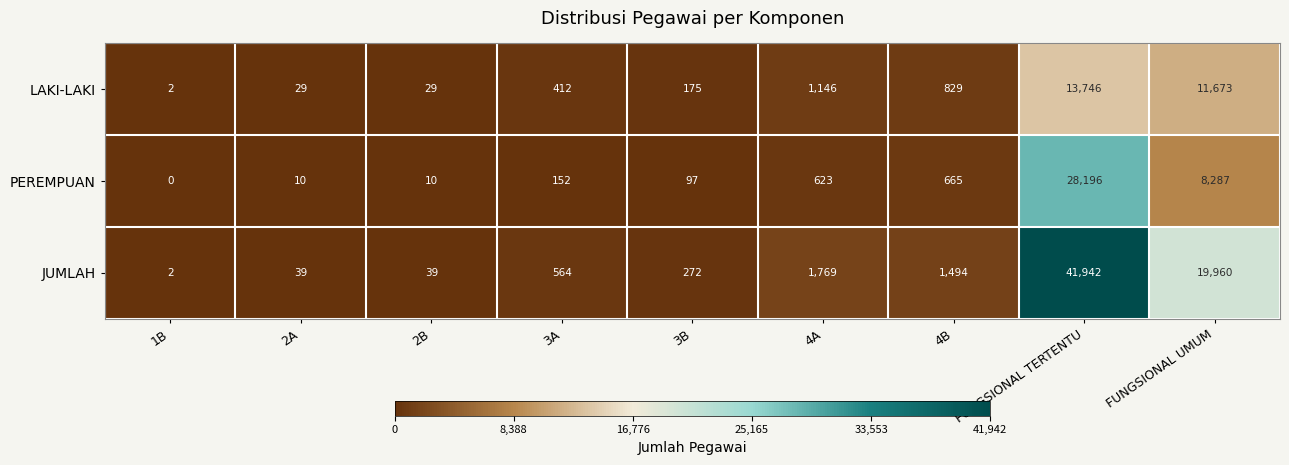

At which label is LAKI-LAKI closest to 6874?

FUNGSIONAL UMUM